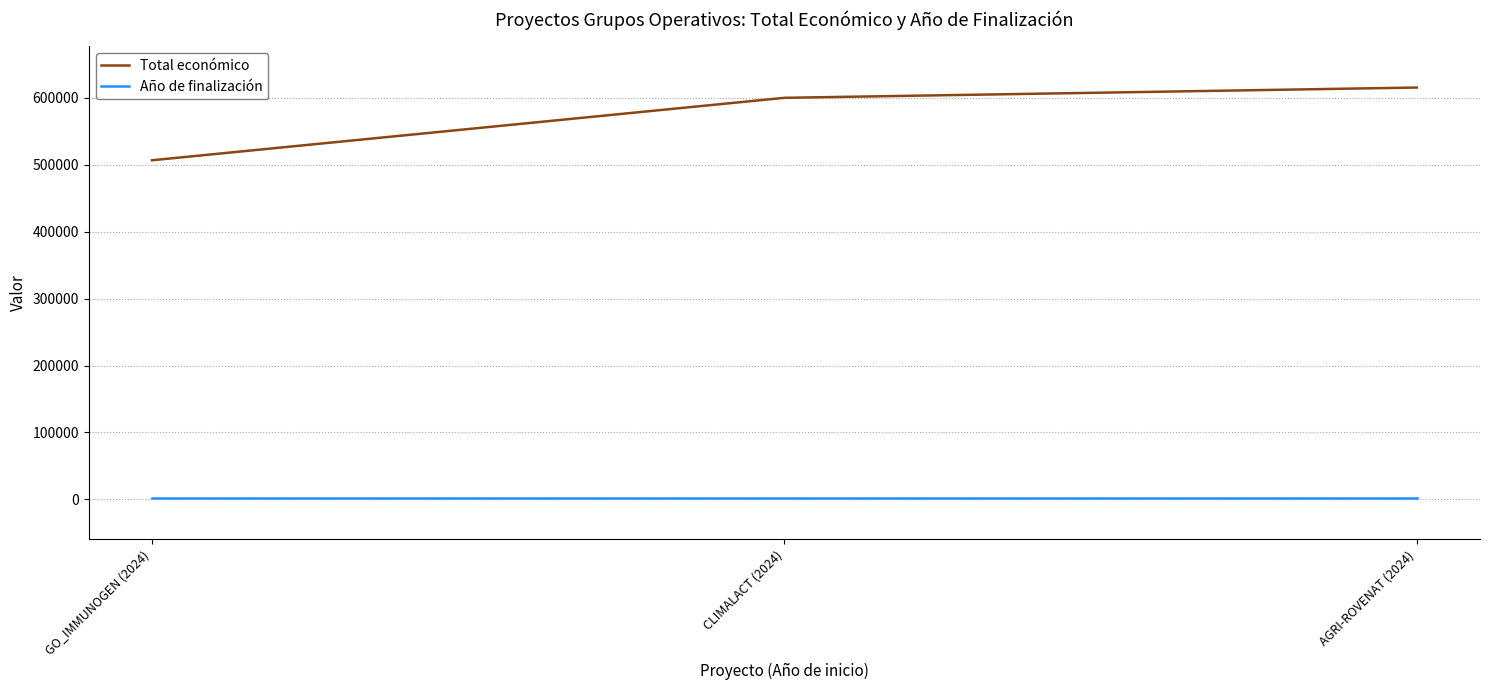

The value of Total económico at AGRI-ROVENAT (2024) is 871761. True or false?

False